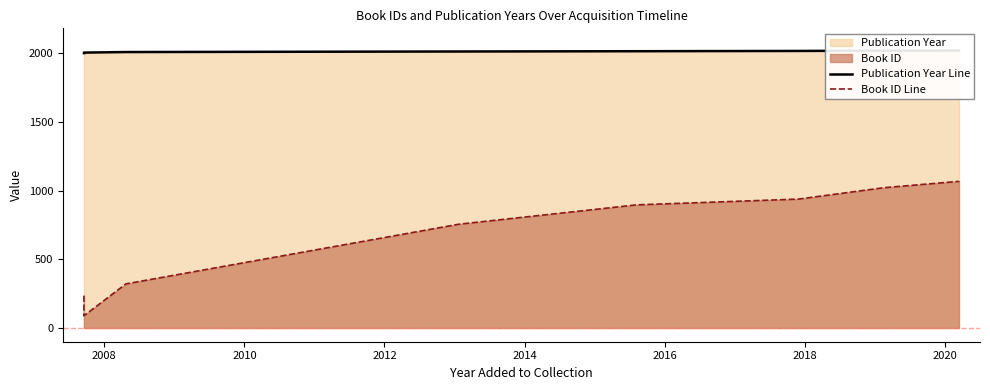

What is the label of the 2nd point from the left?

2008